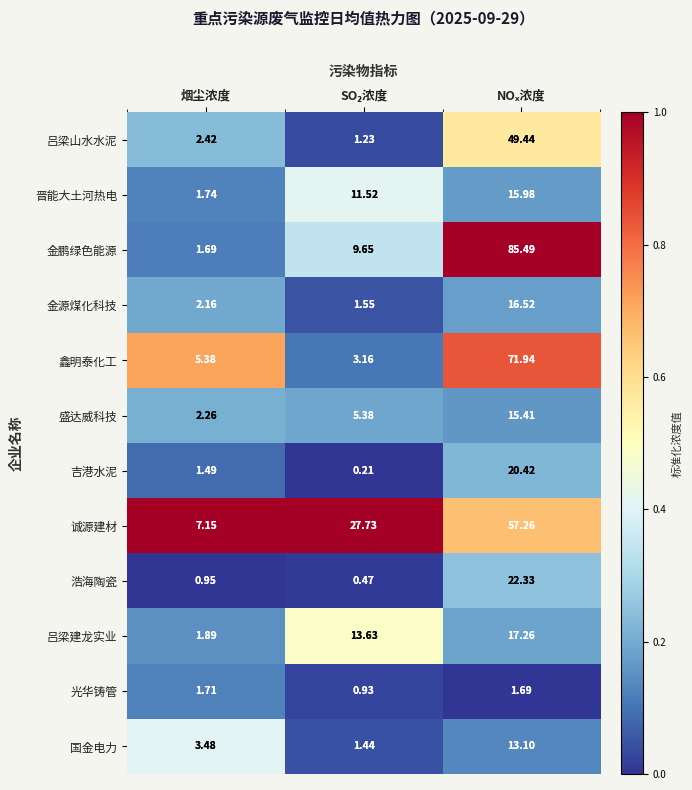

How many categories are shown in the chart?

3